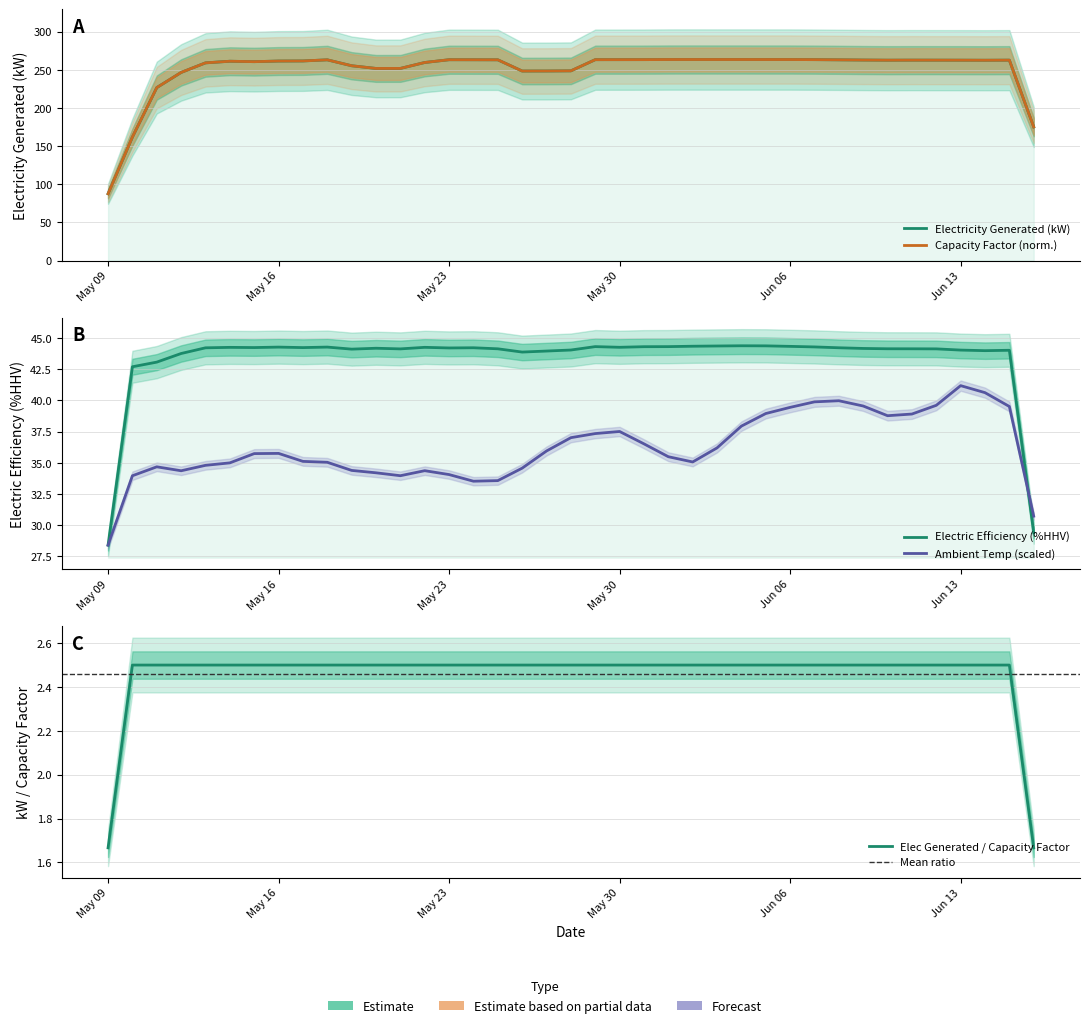

What is the approximate value of capacity_factor at 6?

105.1